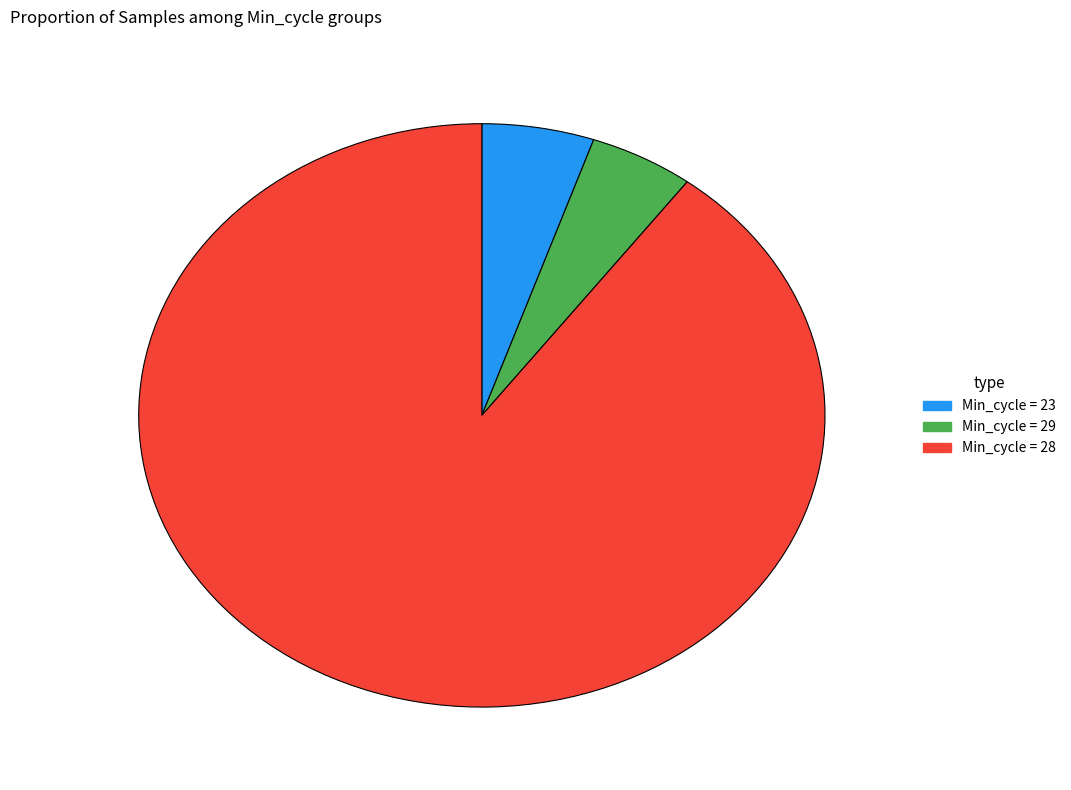

Does any single category account for the majority?

Yes